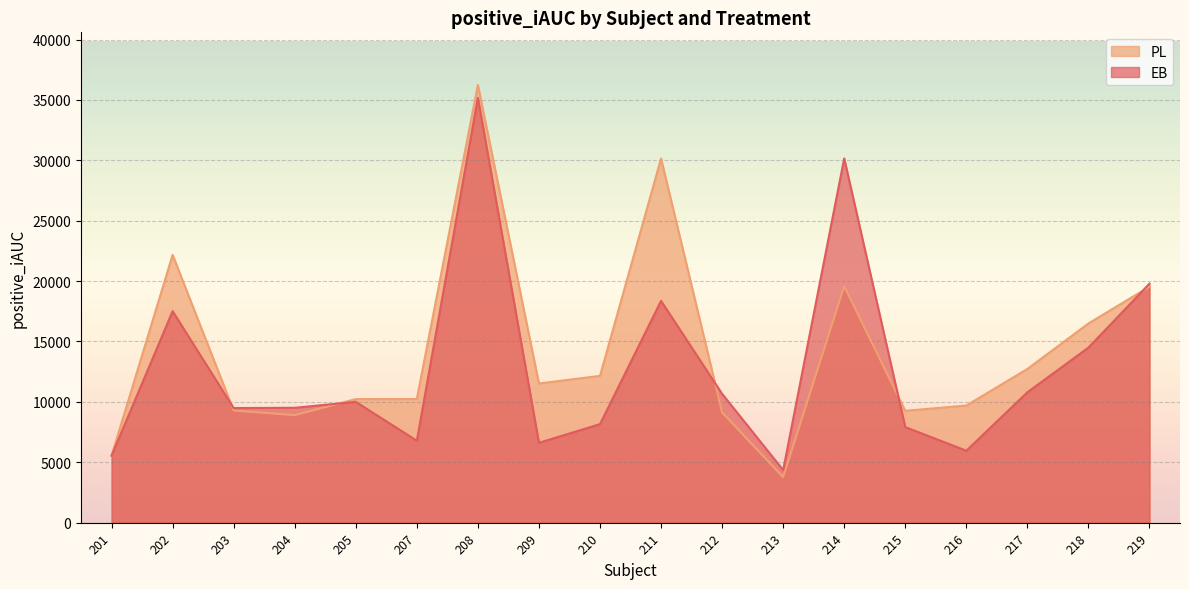

What is the spread (max minus min) of values at 212?

1536.0